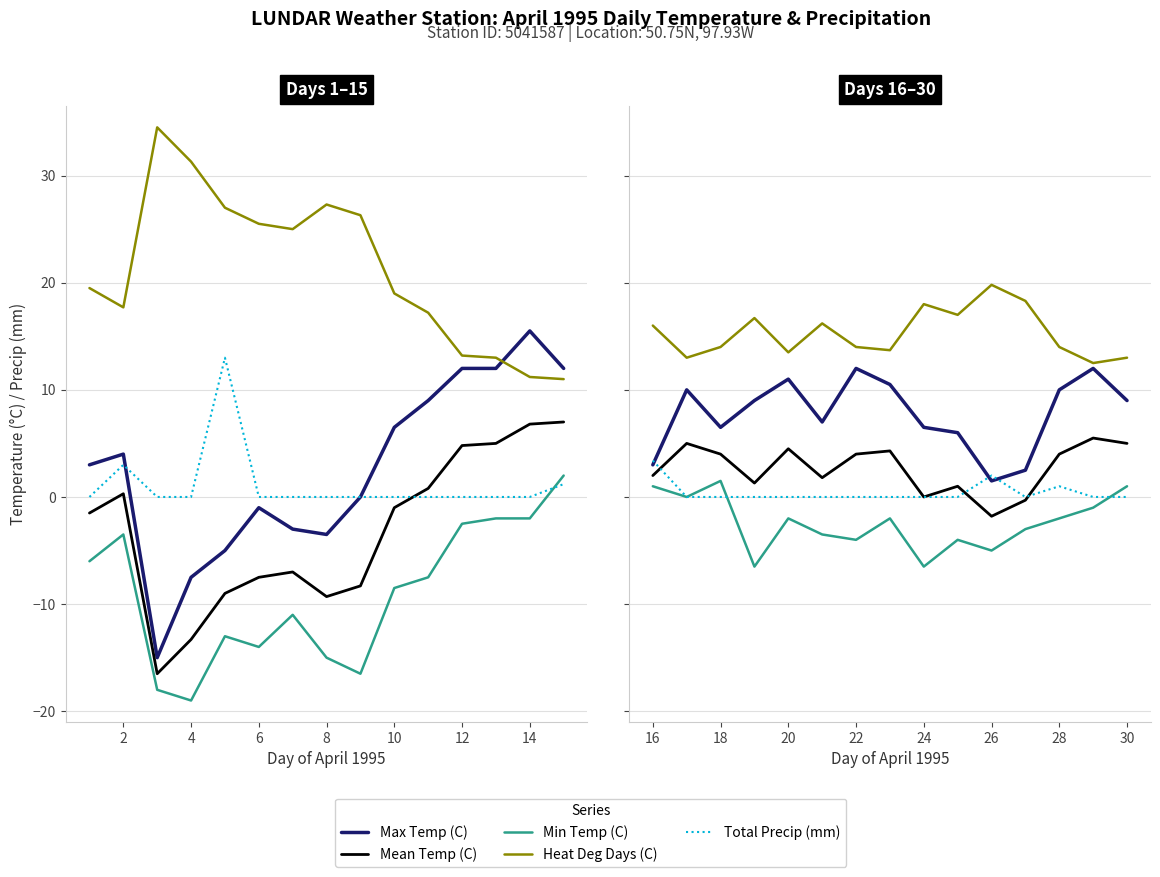

What are all the series names shown in the legend?

Max Temp (C), Mean Temp (C), Min Temp (C), Heat Deg Days (C), Total Precip (mm)